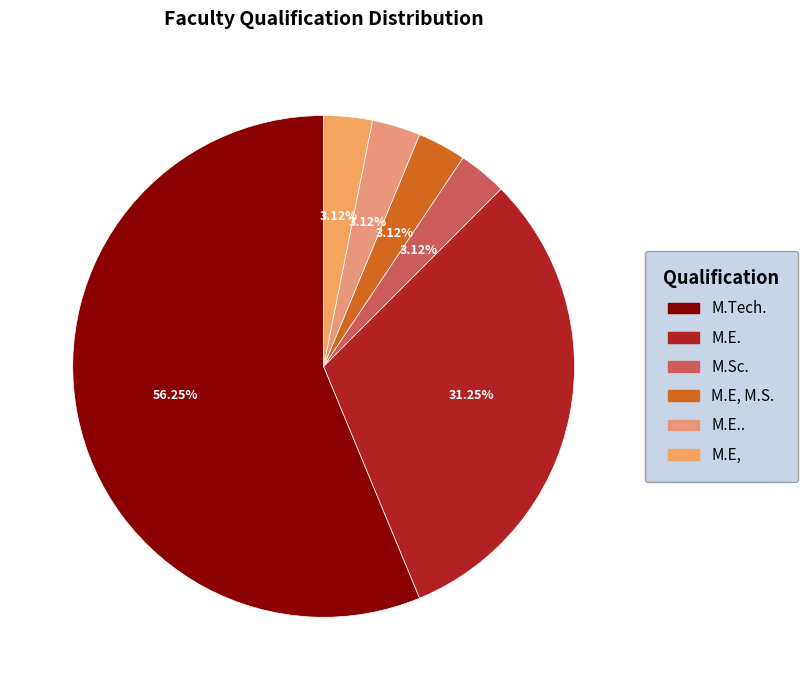

Is the sum of M.Tech. and M.E.. greater than half?

Yes